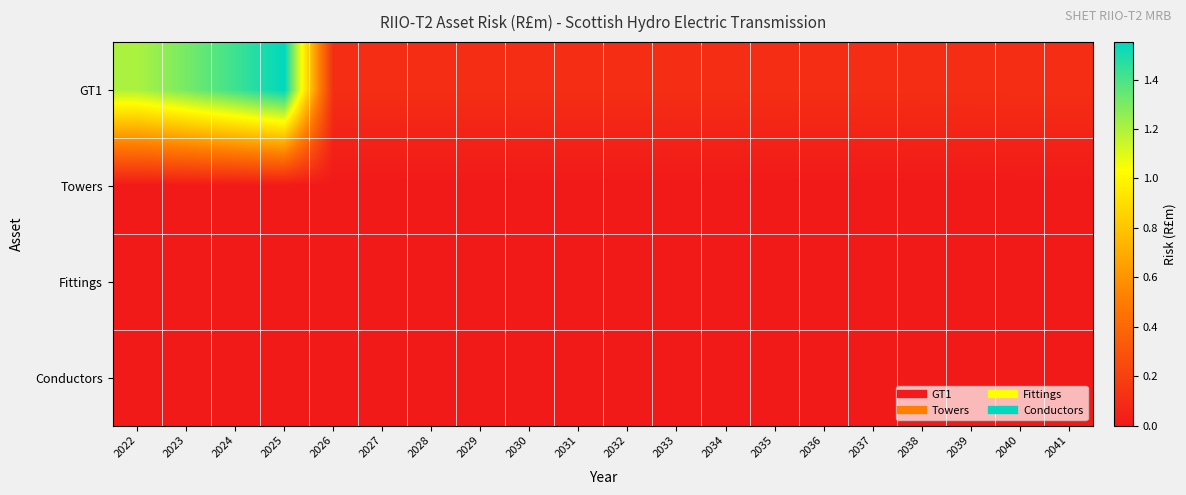

At how many categories does at least one series exceed 0?

20